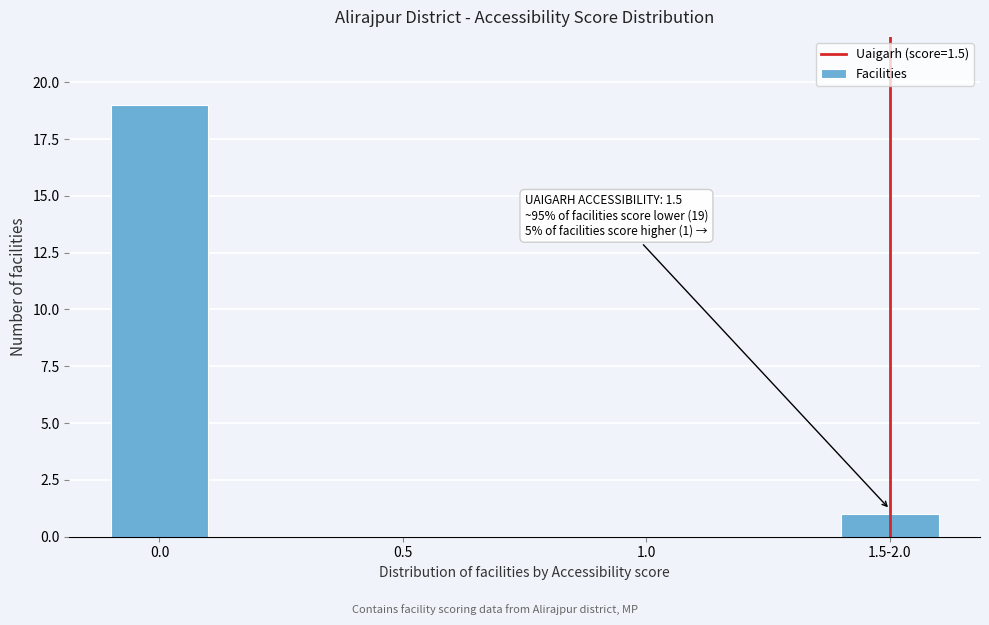

Reading left to right, what are all the values shown in this chart?

0.0=19	0.5=0	1.0=0	1.5-2.0=1